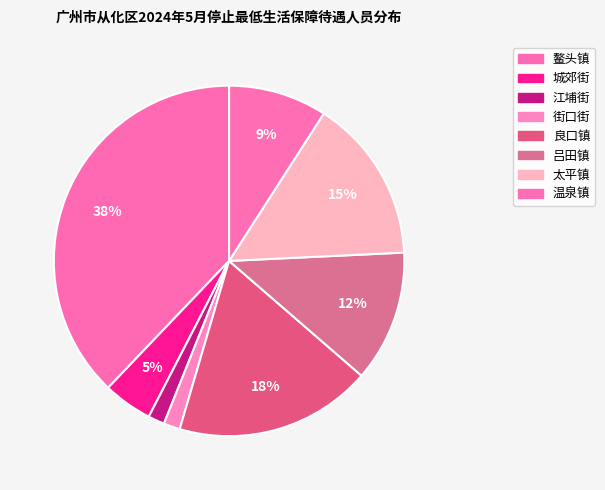

How many segments does this pie chart have?

8